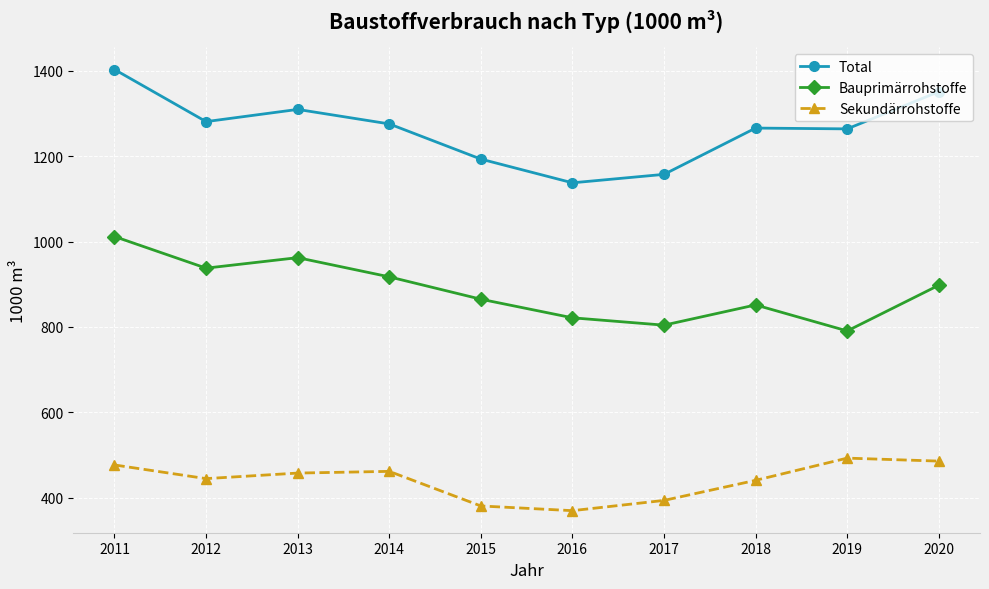

Read the Bauprimärrohstoffe value at 2020.

897.7